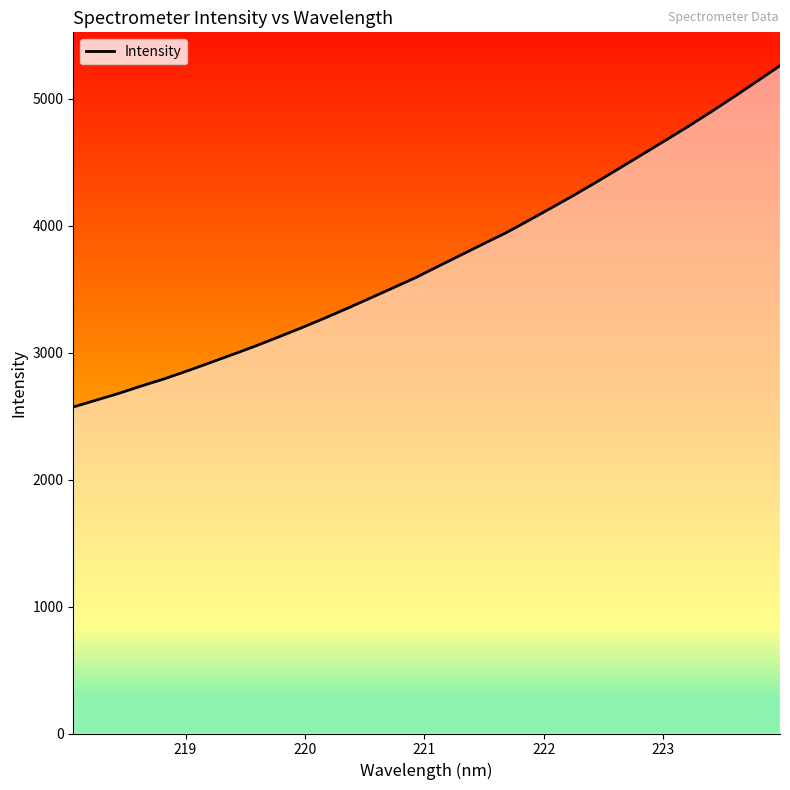

Count the number of data series in this chart.

1